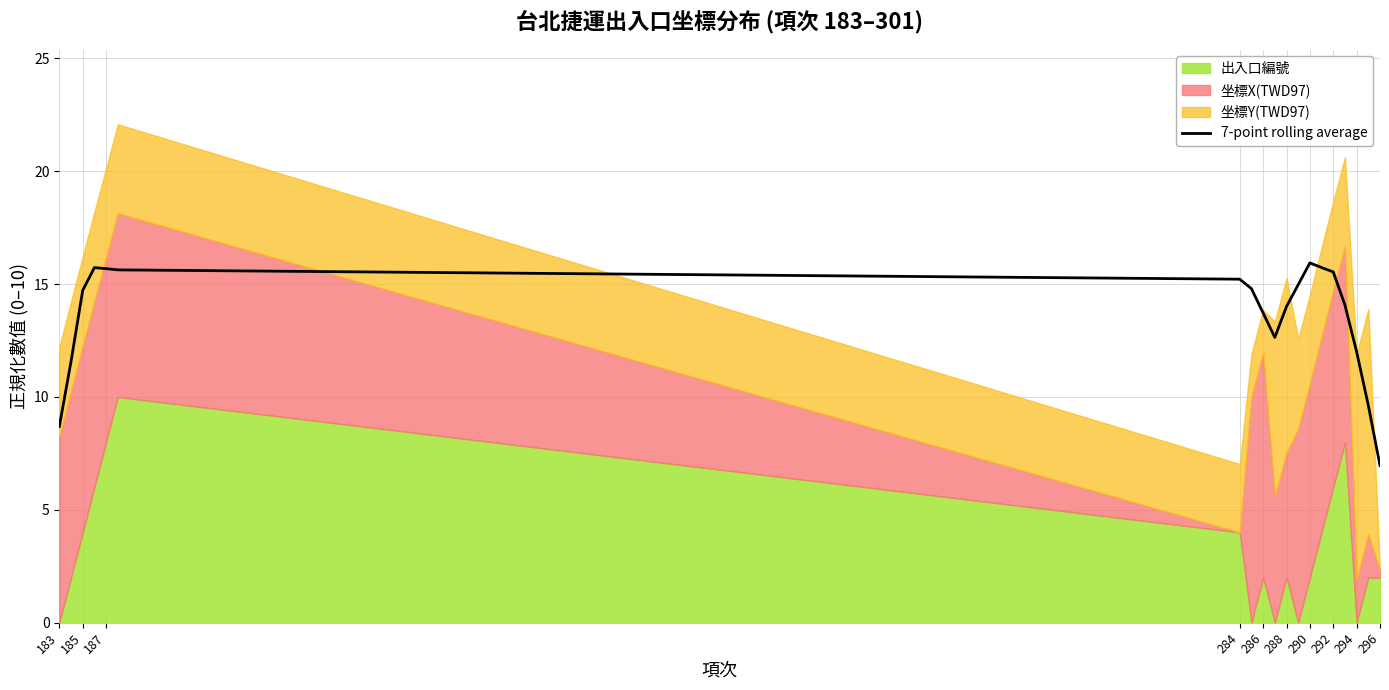

How many categories are shown in the chart?

19